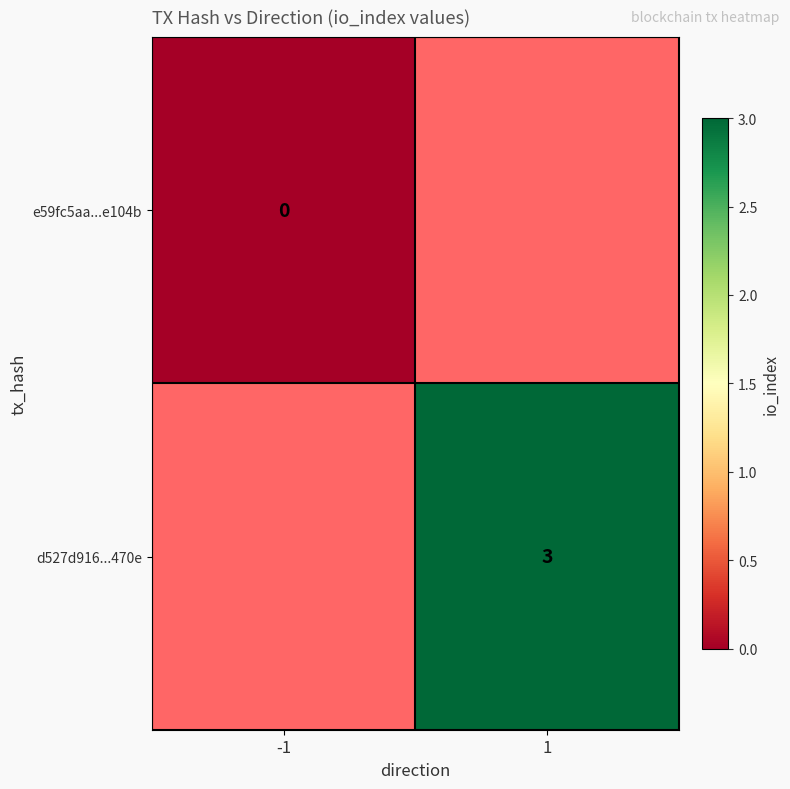

At how many categories does at least one series exceed 2?

1